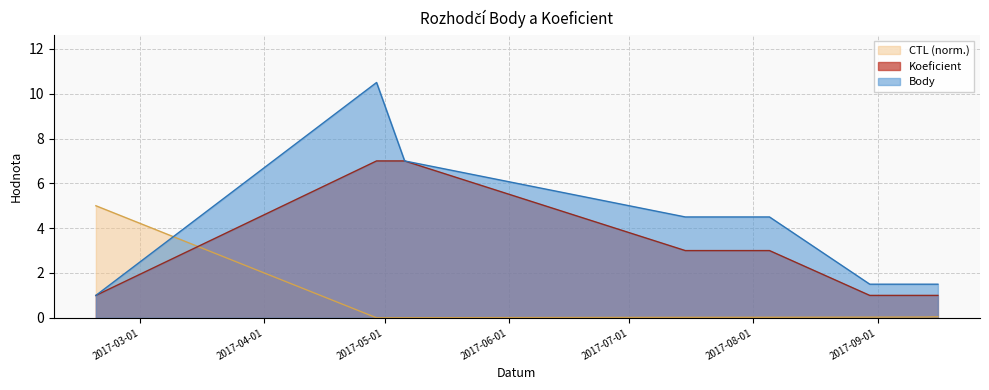

Does the chart display data point markers on the line(s)?

No